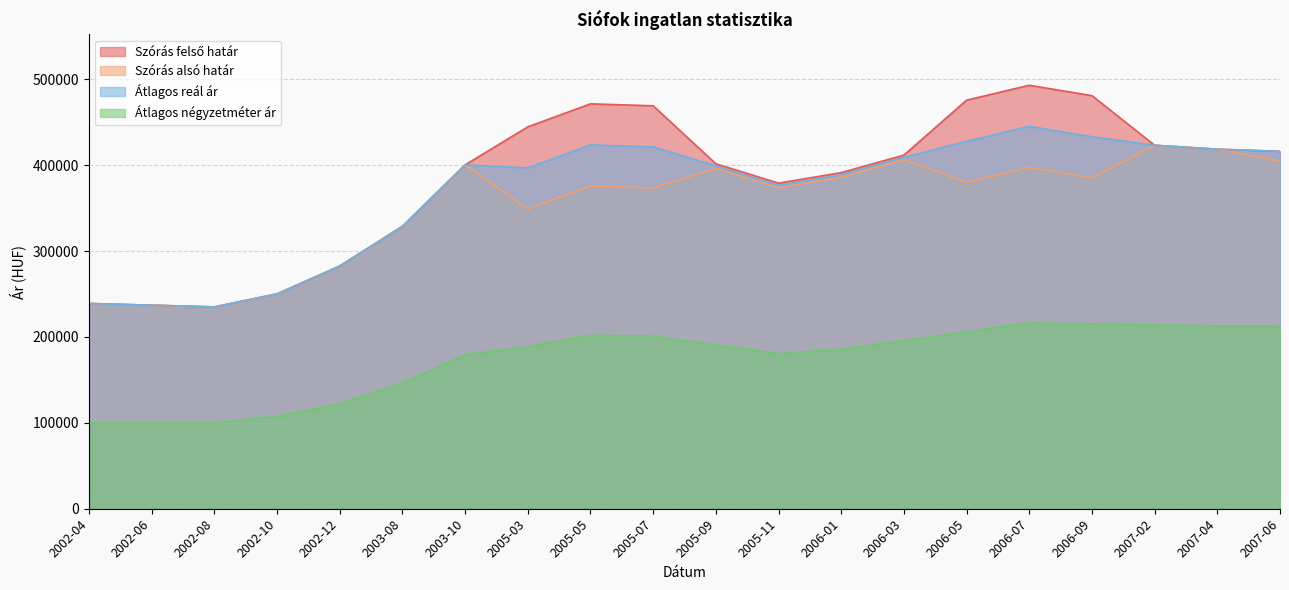

Read the Szórás alsó határ value at 2005-11, to the nearest 50.

373700